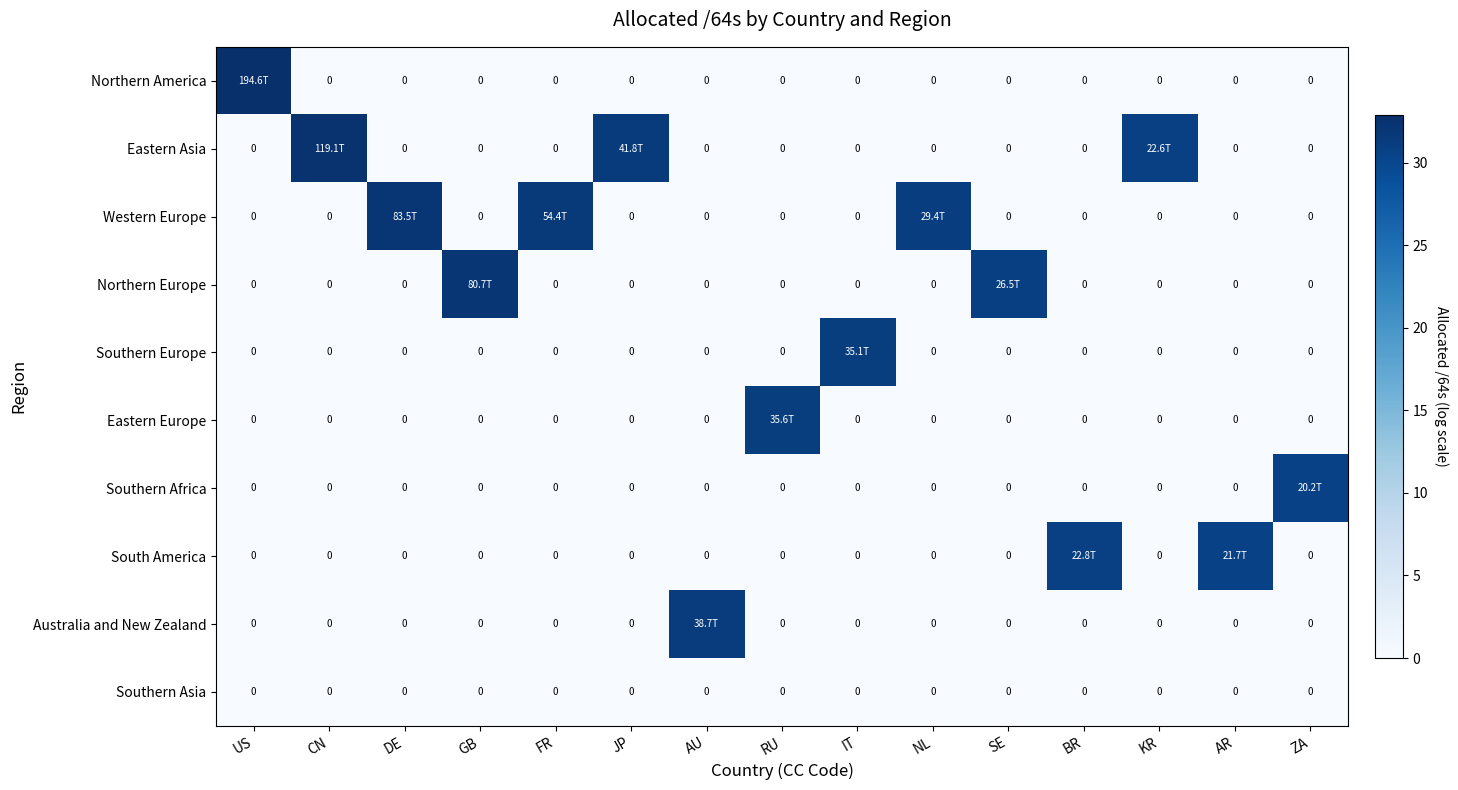

Is the value of Eastern Asia at DE greater than the value of Australia and New Zealand at CN?

No